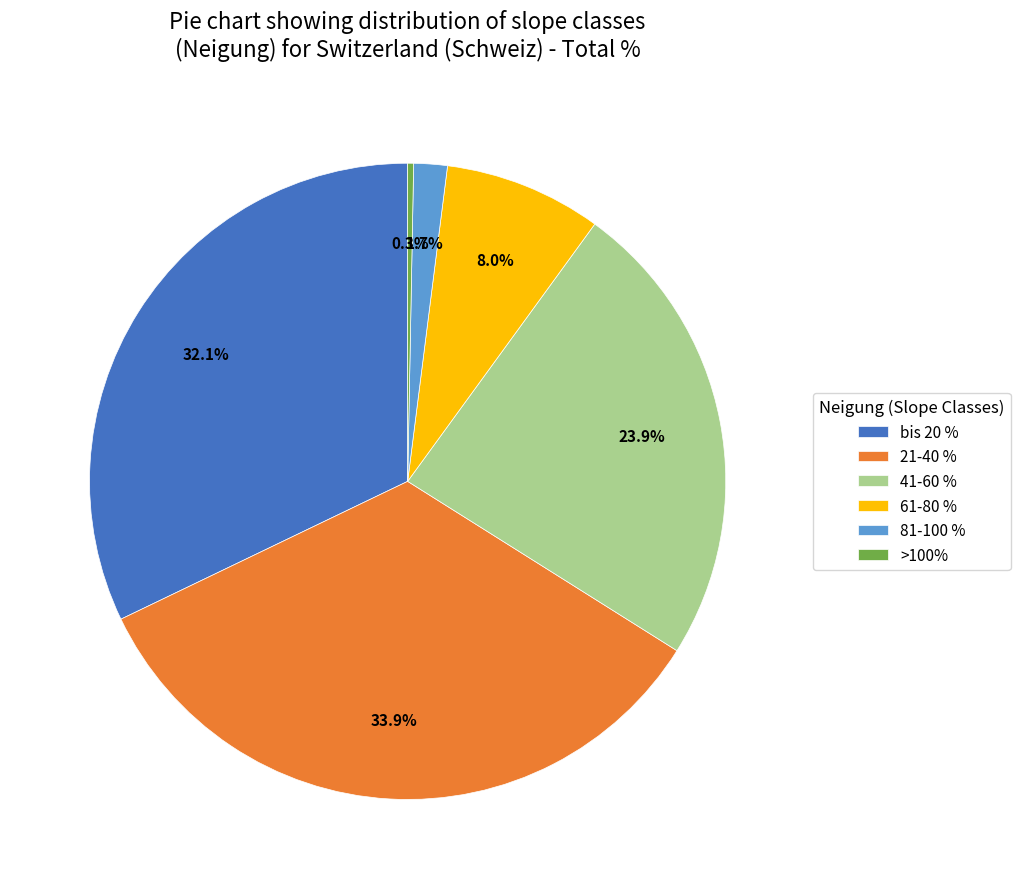

Do 21-40 % and >100% together represent more than half of the pie?

No